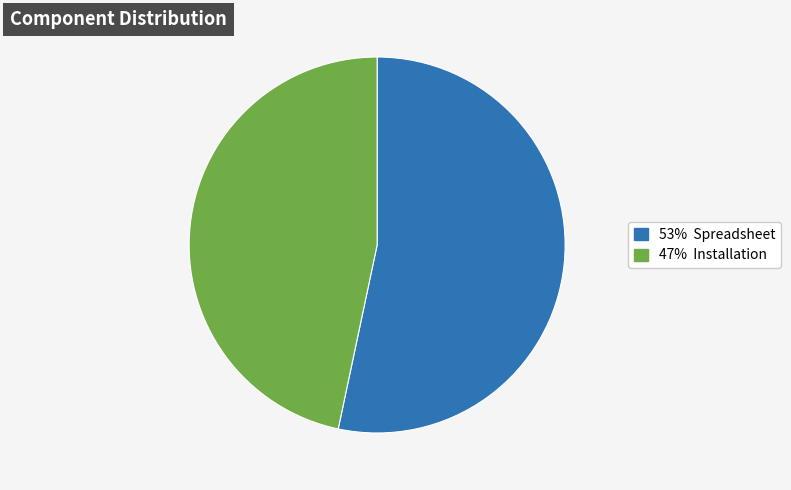

Is there any slice that represents more than half of the pie?

Yes